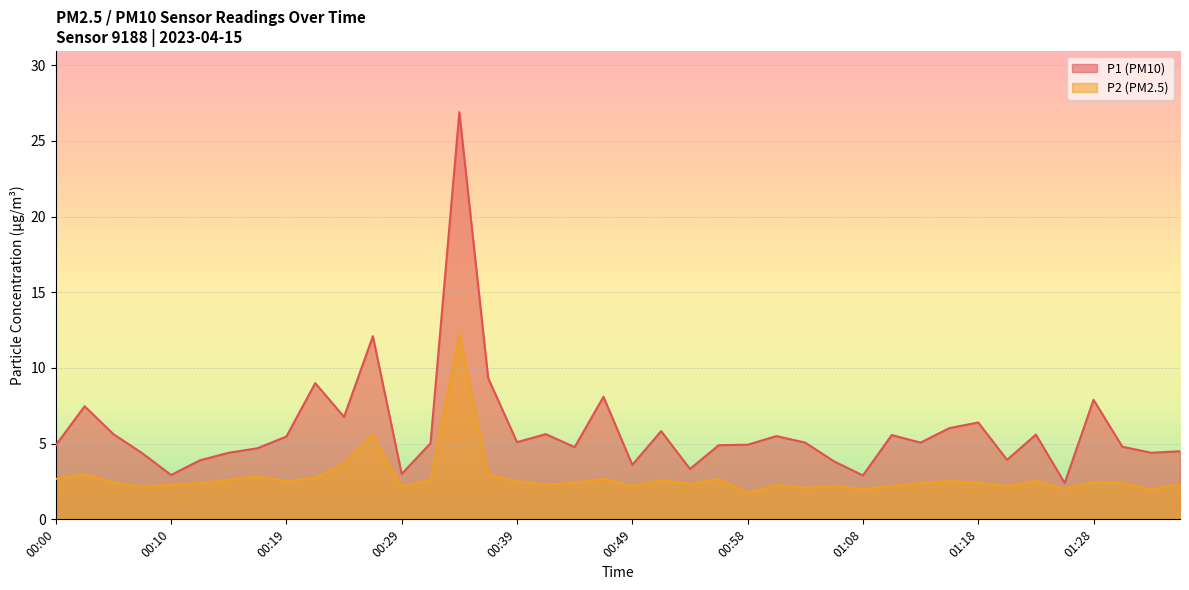

Count the number of categories in the chart.

40